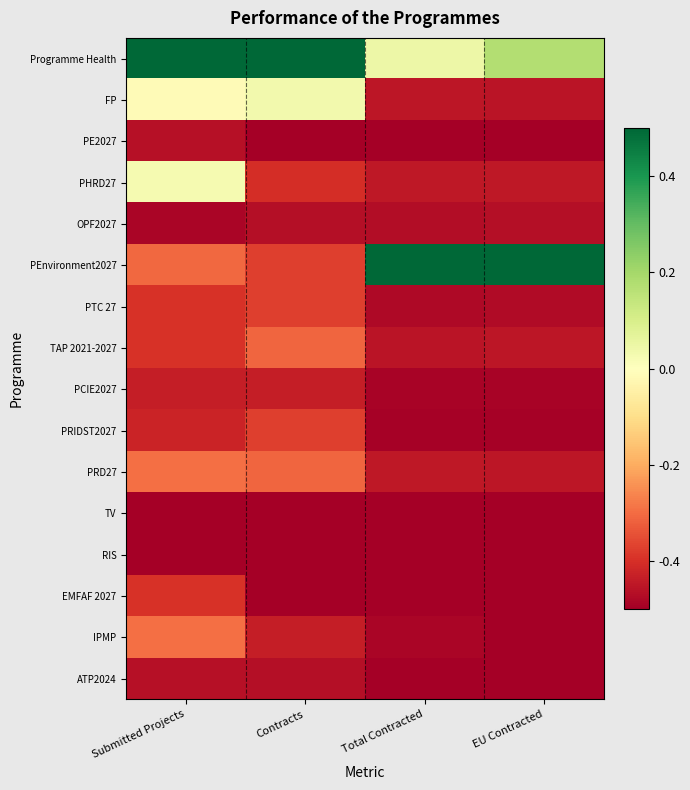

How many distinct data groups are displayed?

16